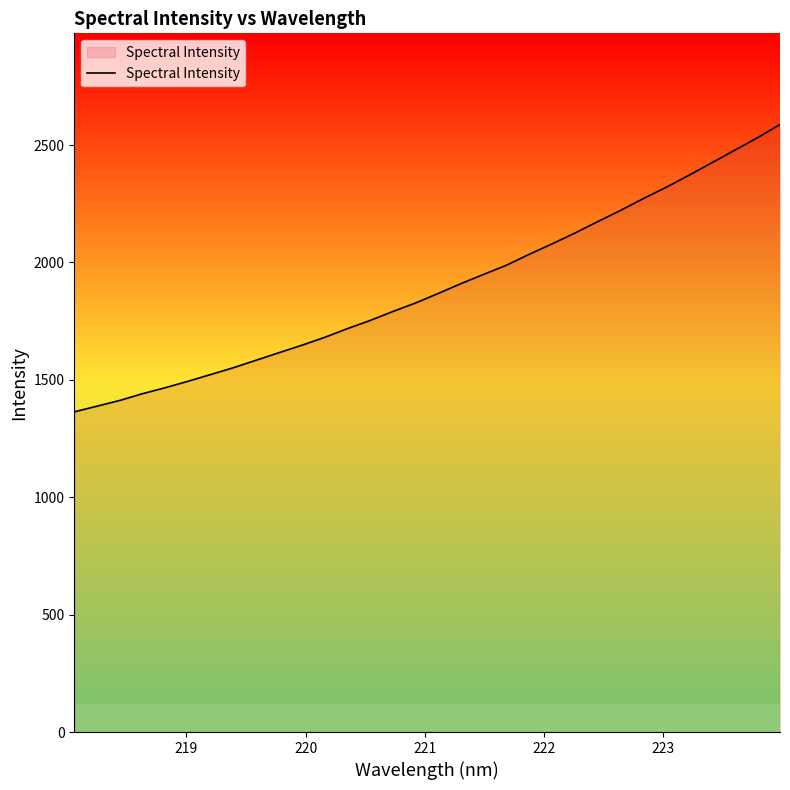

What is the difference between the maximum and minimum values?

1224.1